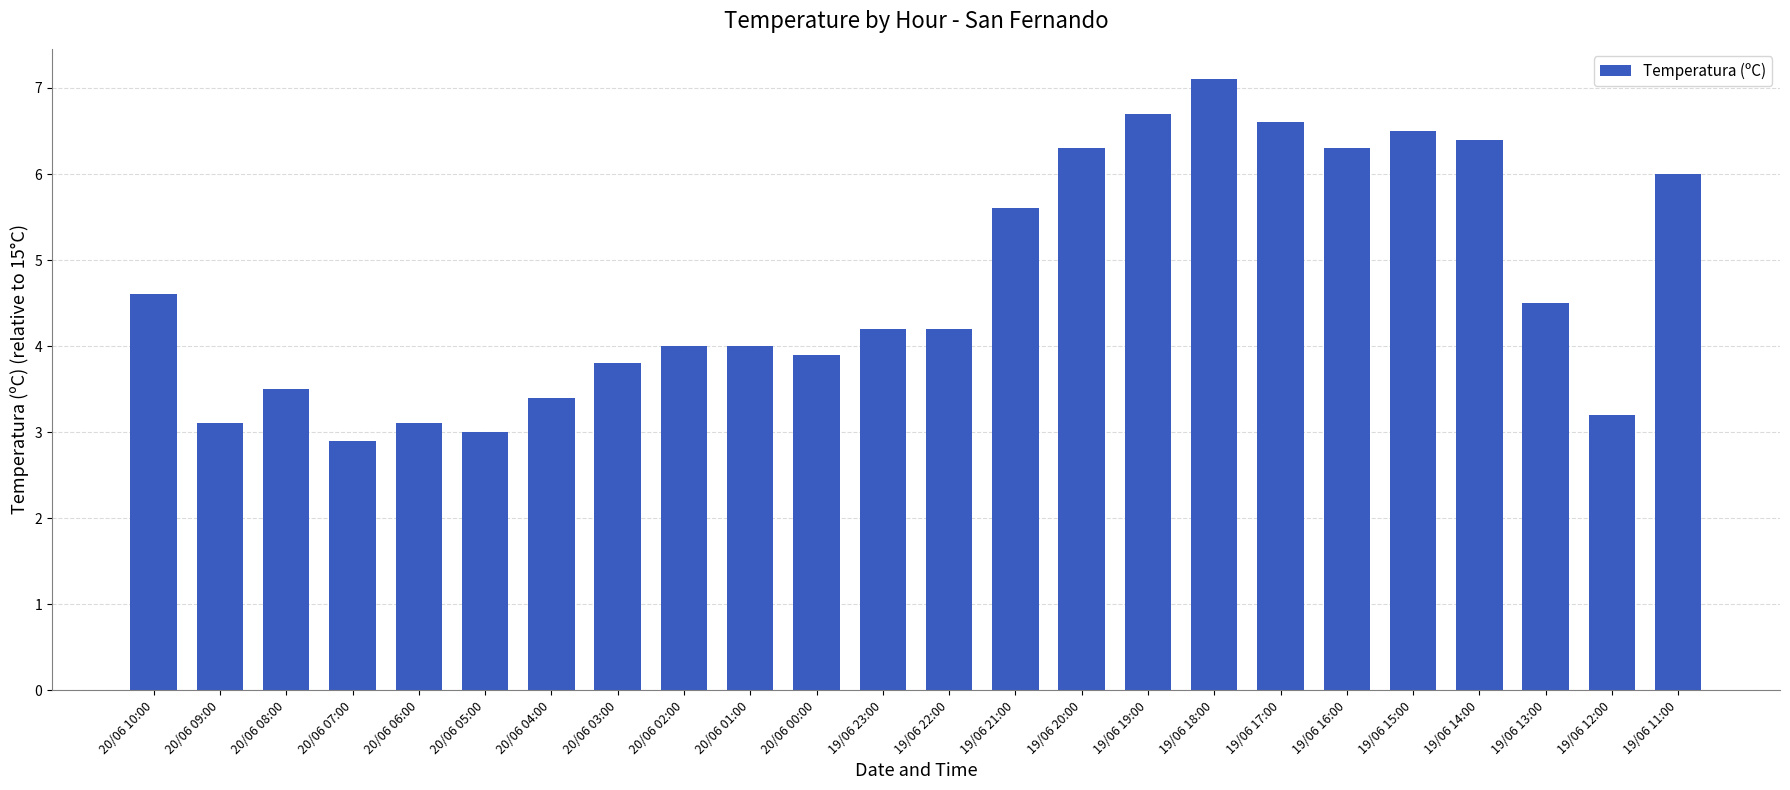

How many bars are there in total?

24